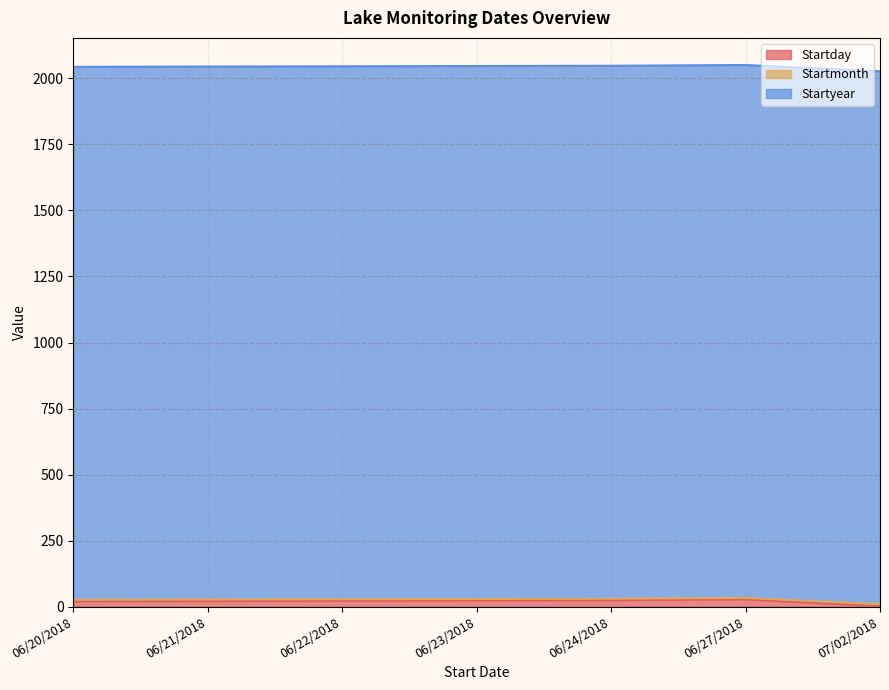

What is the total value across all series at 06/27/2018?

2051